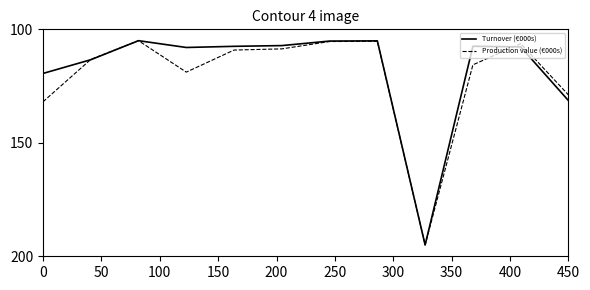

Rank the series by their average value, from highest to lowest.

Production value (€000s), Turnover (€000s)